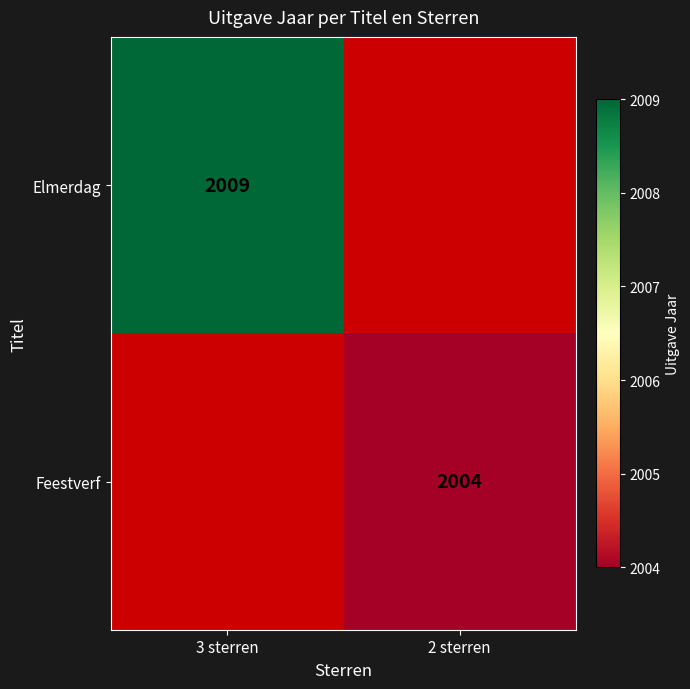

The value of Feestverf at 2 sterren is 3403. True or false?

False